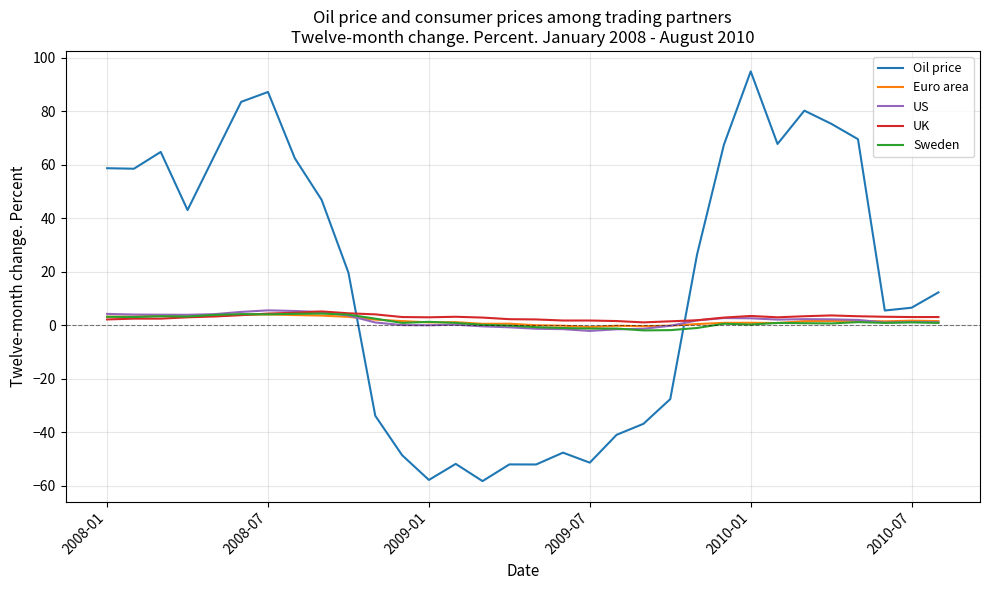

Which series has the largest range (max minus min)?

Oil price